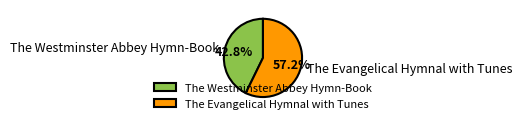

To the nearest percent, what percentage of the pie is The Evangelical Hymnal with Tunes?

57%